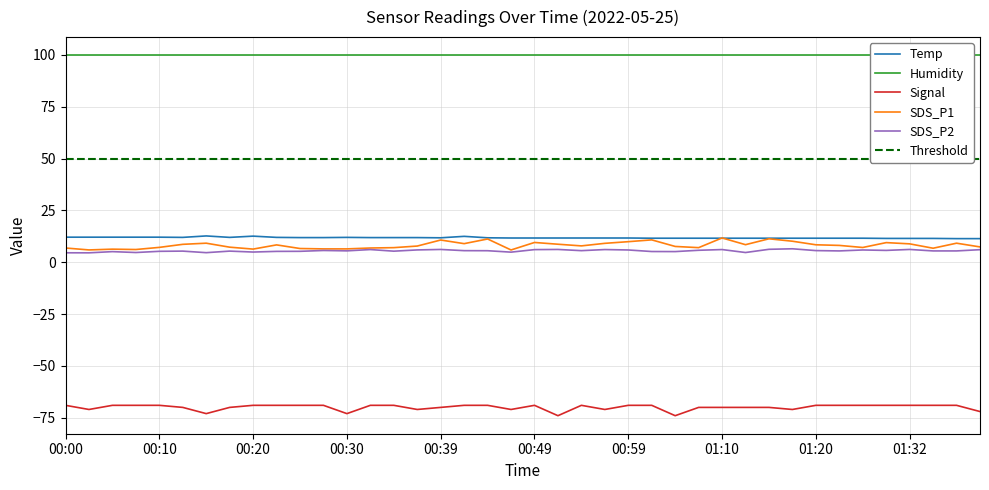

What is the sum of the SDS_P1 values at 00:54 and 00:57?

17.0